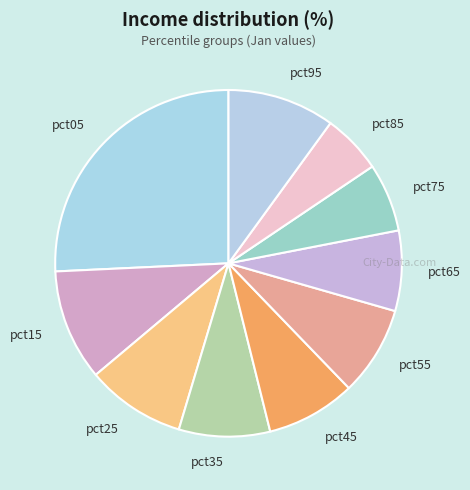

Is the sum of pct95 and pct85 greater than half?

No